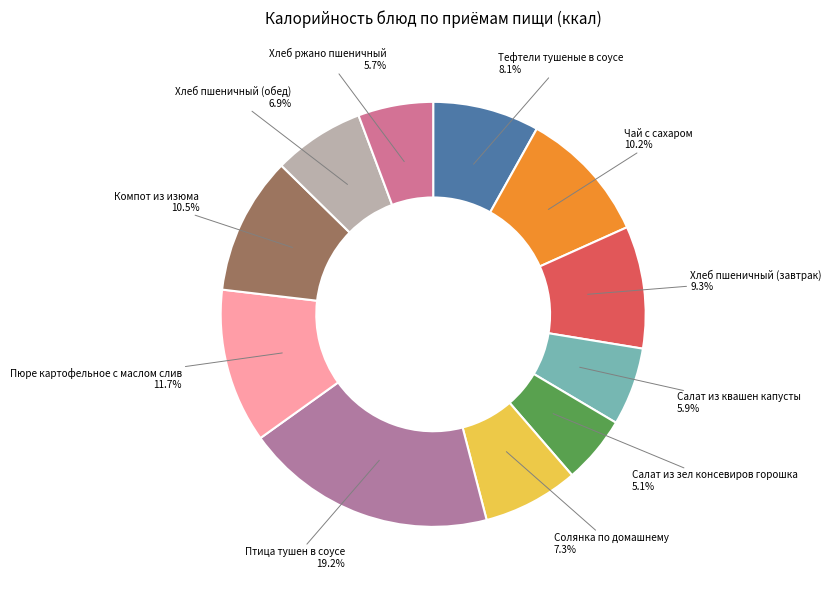

Is Тефтели тушеные в соусе the majority of the pie?

No